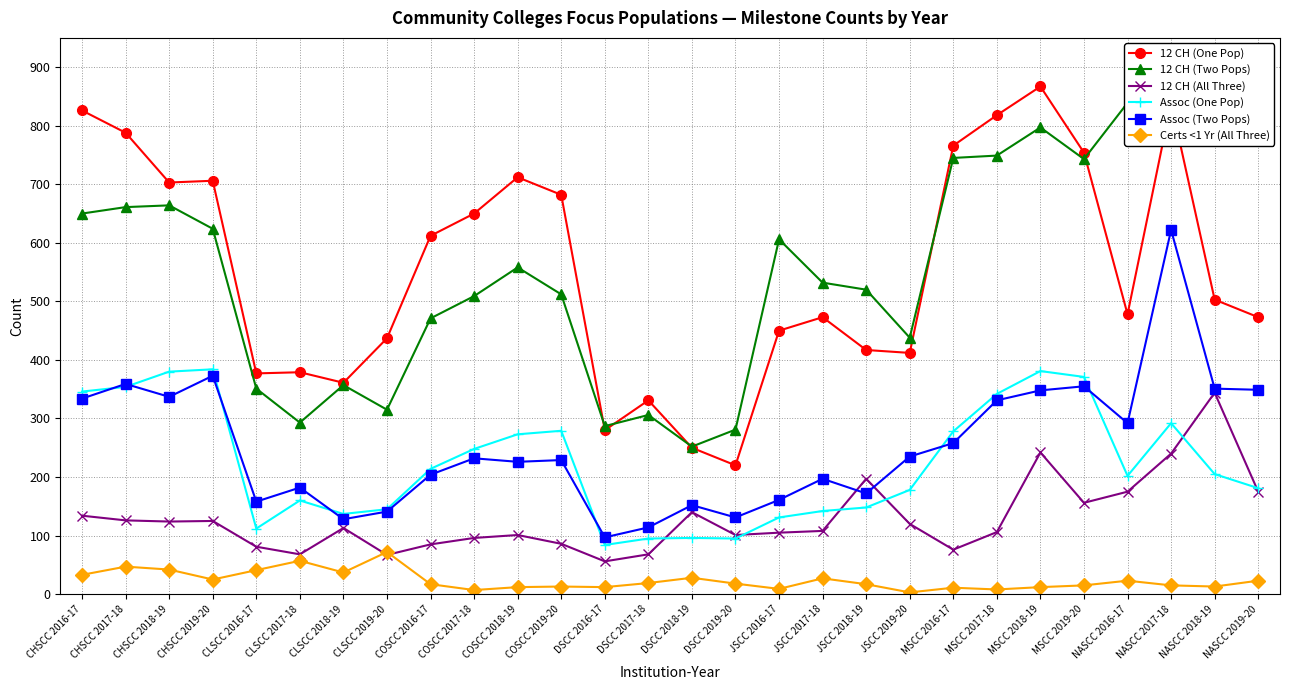

Reading right to left, what are all the values shown in this chart?

12 CH (One Pop): 473	503	839	478	754	867	818	766	412	417	473	450	220	250	331	280	682	712	650	612	437	361	379	377	706	703	788	826
12 CH (Two Pops): 796	834	839	839	743	797	749	745	438	520	532	606	281	252	306	287	512	558	509	471	315	357	293	351	624	664	661	650
12 CH (All Three): 175	344	240	175	156	242	106	76	120	197	108	105	101	140	68	56	86	101	96	85	67	113	68	81	125	124	126	134
Assoc (One Pop): 181	205	292	202	371	381	342	278	178	148	142	131	95	96	95	84	279	273	248	214	145	137	160	112	384	380	354	346
Assoc (Two Pops): 349	351	622	292	355	348	331	258	235	172	197	161	131	152	114	97	229	226	232	204	141	128	182	158	373	337	359	334
Certs <1 Yr (All Three): 23	13	15	23	15	12	8	11	3	17	27	9	18	28	19	12	13	12	7	17	72	37	57	41	25	42	47	33